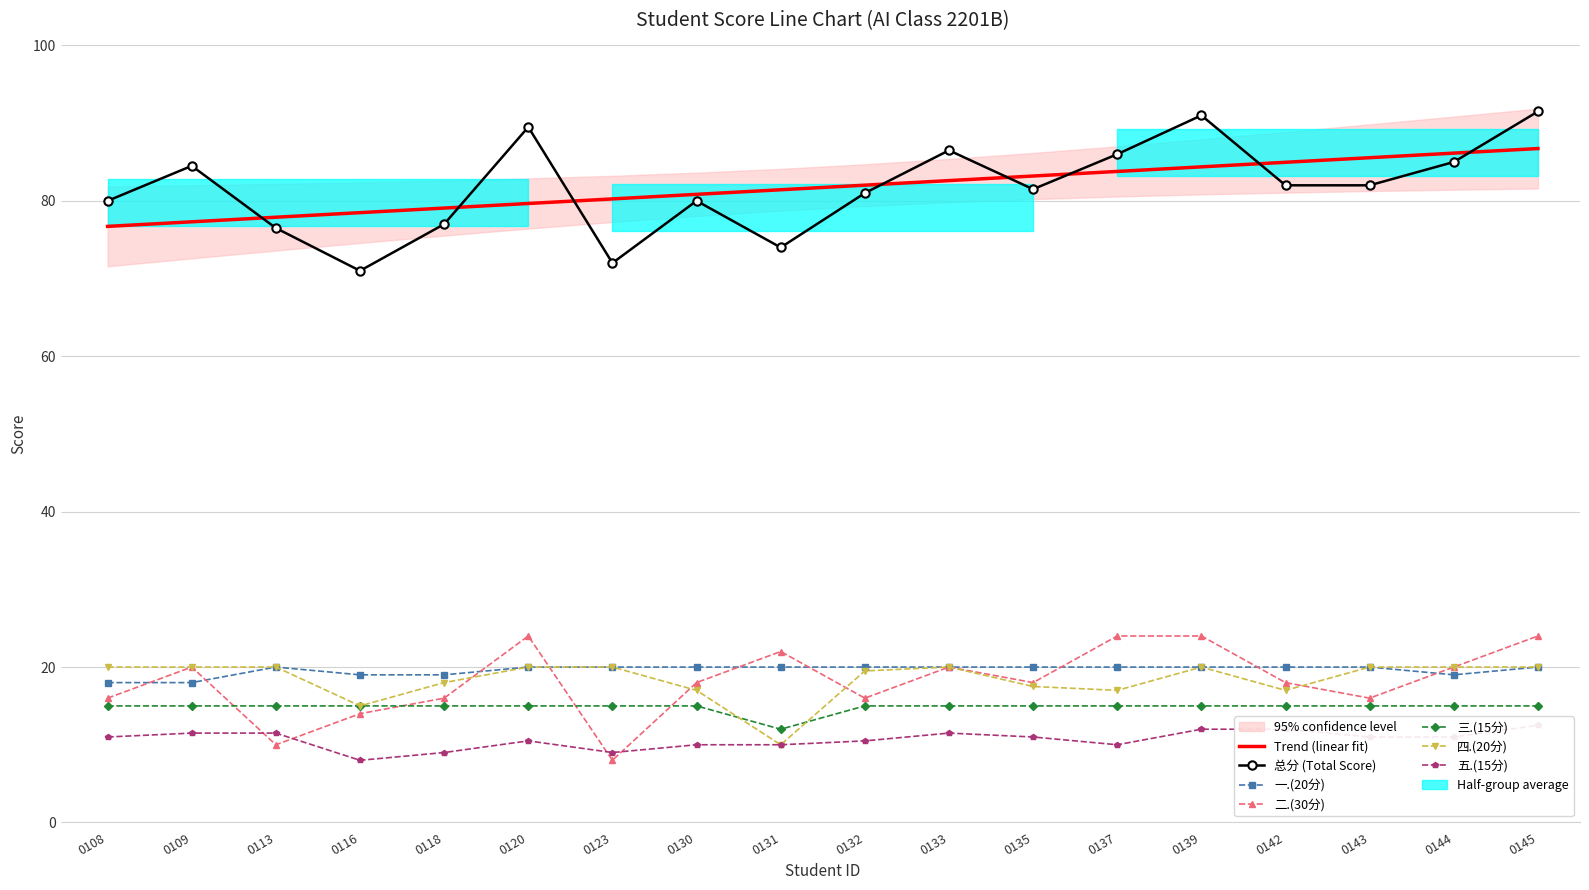

True or false: 五.(15分) and 一.(20分) cross at least once.

False